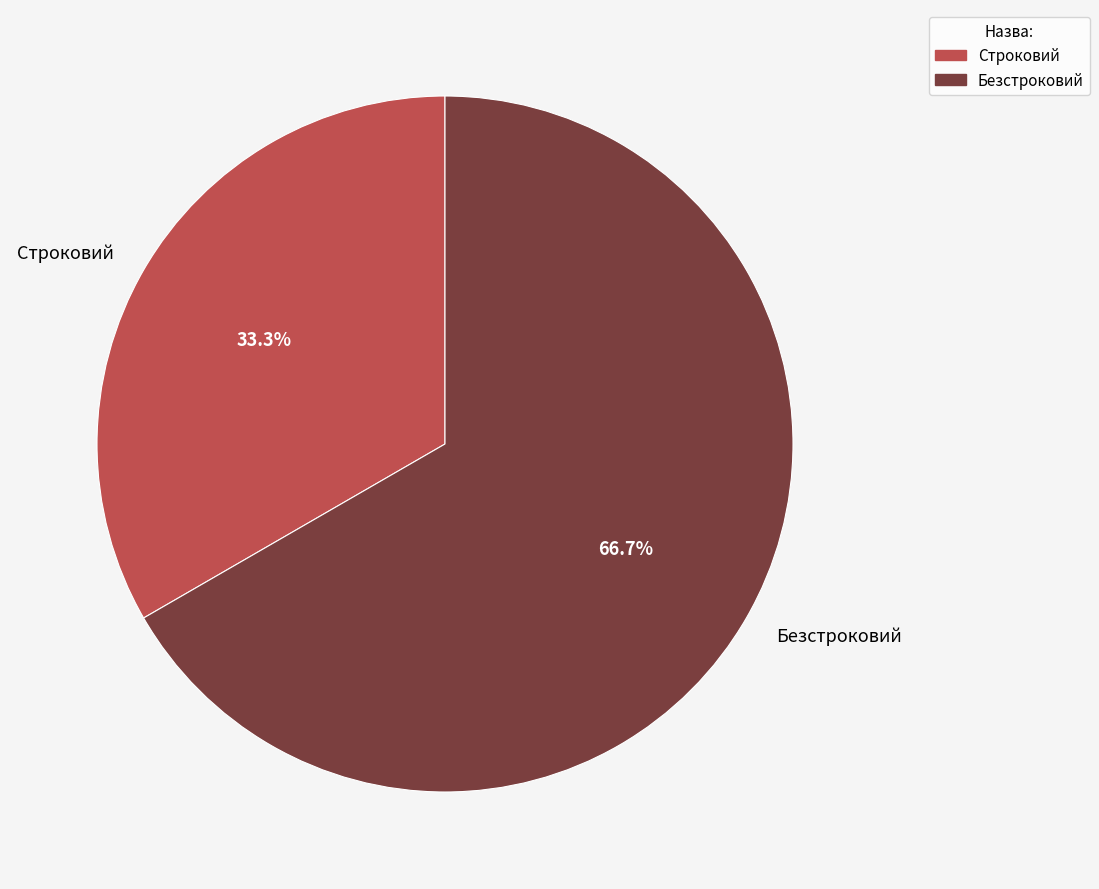

To the nearest percent, what portion does Безстроковий represent?

67%